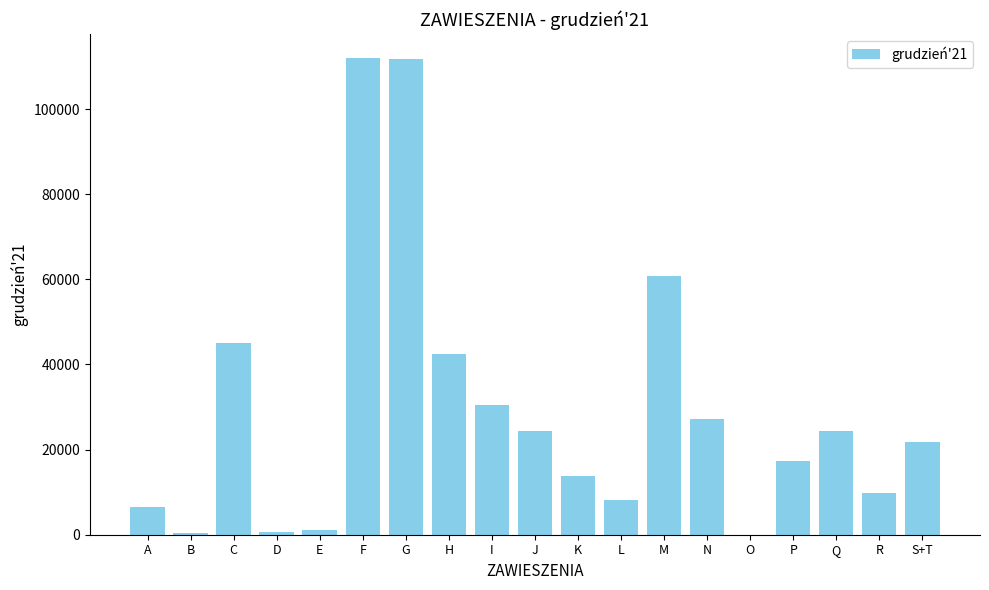

Are the bars horizontal?

No